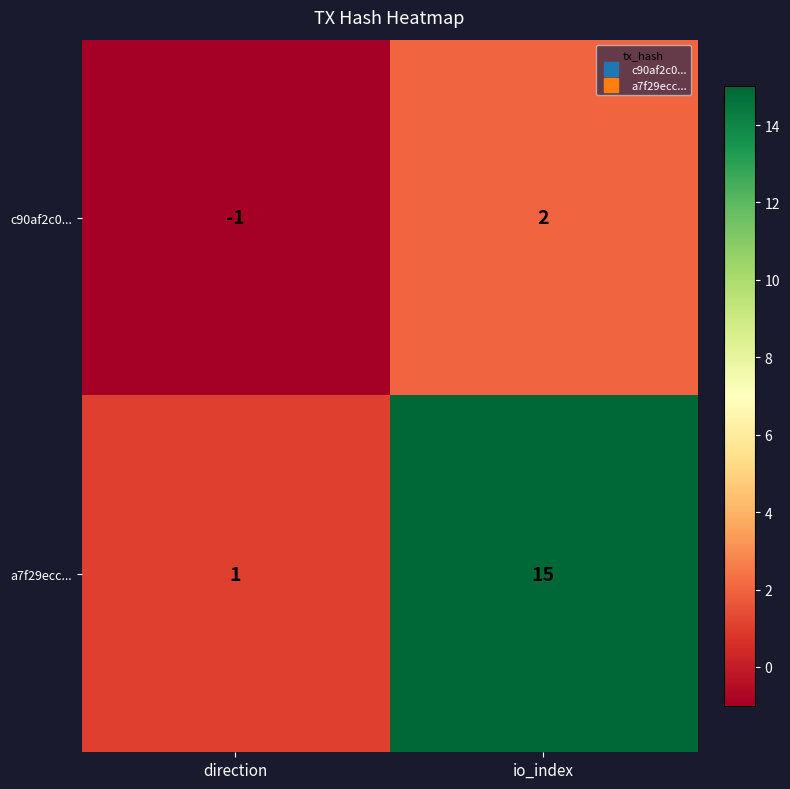

What is the maximum value shown in the chart?

15